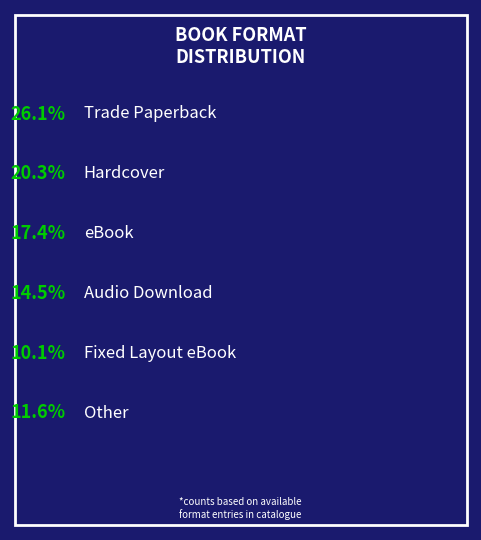

To the nearest percent, what is the average slice percentage?

17%